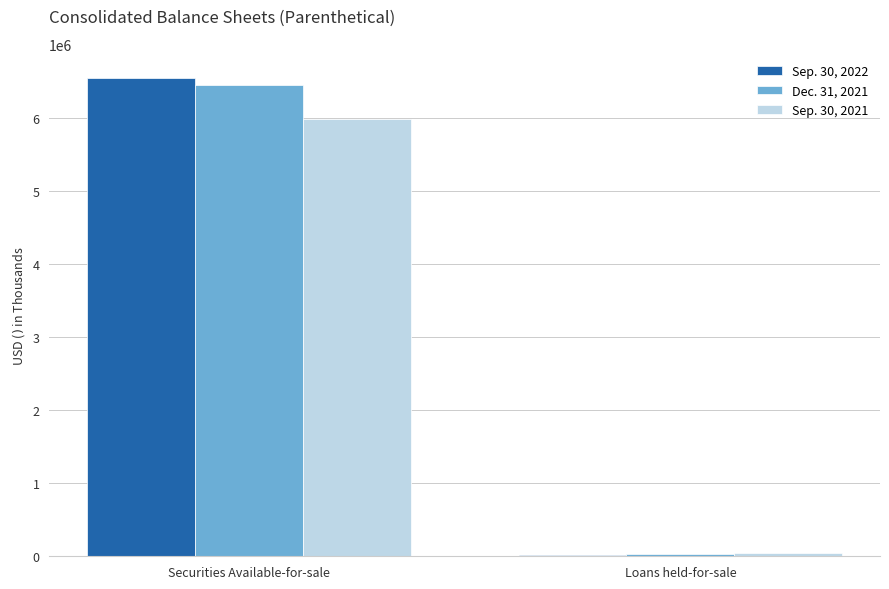

At which category is the sum across all series the highest?

Securities Available-for-sale